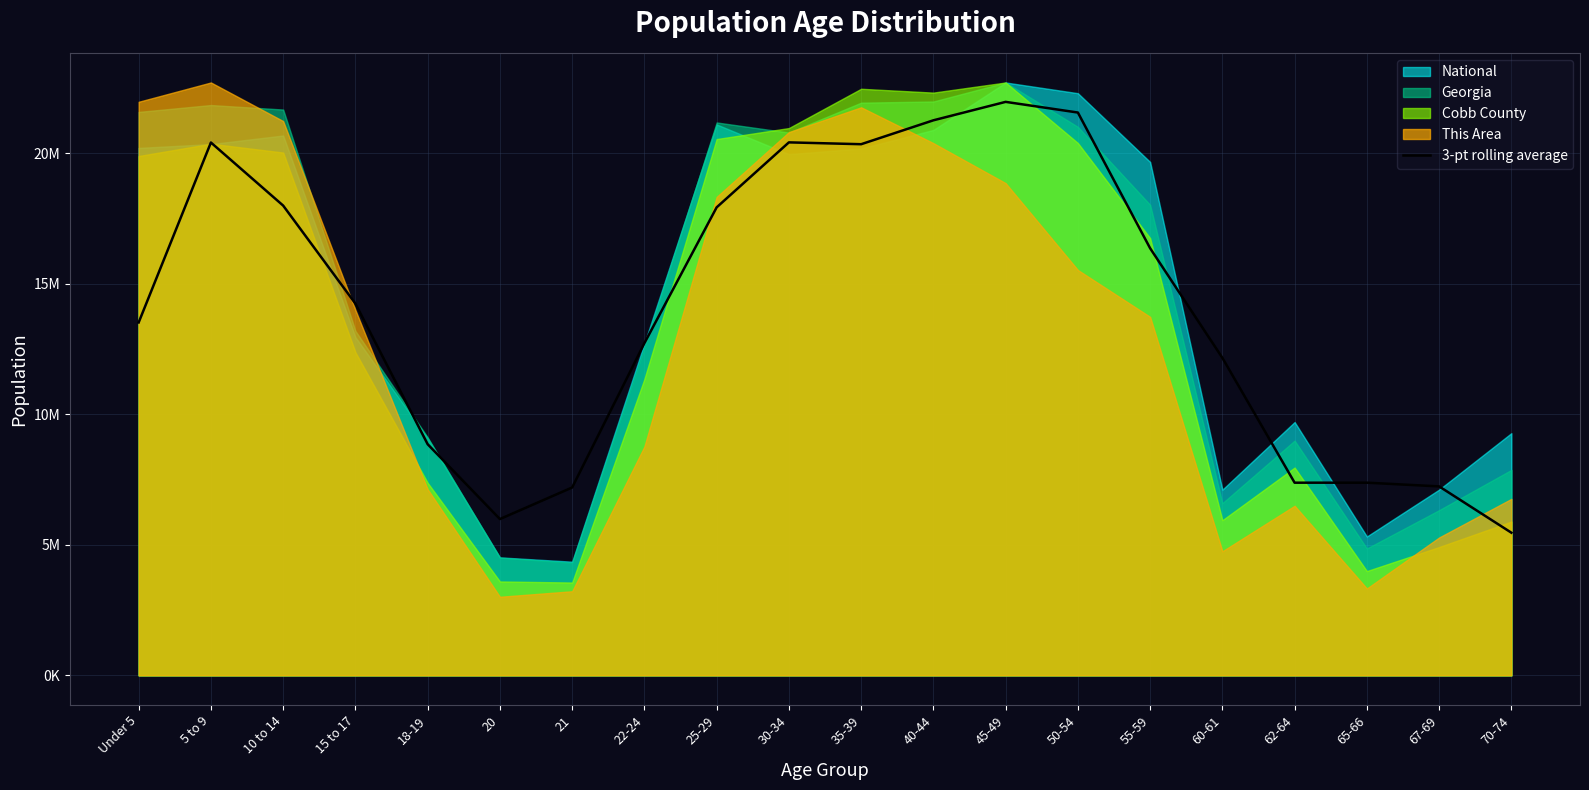

What position from the right is 67-69?

2